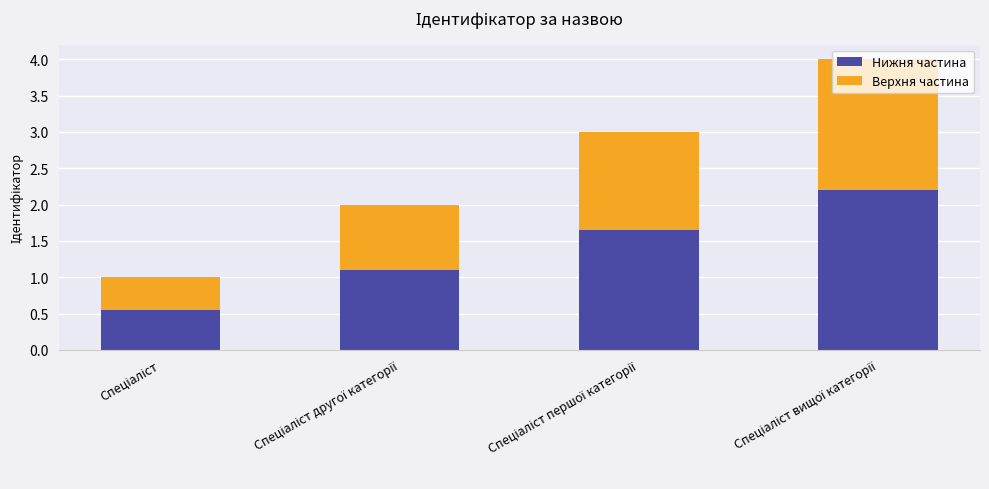

What is the difference between the second highest and minimum values in the Нижня частина series?

1.1